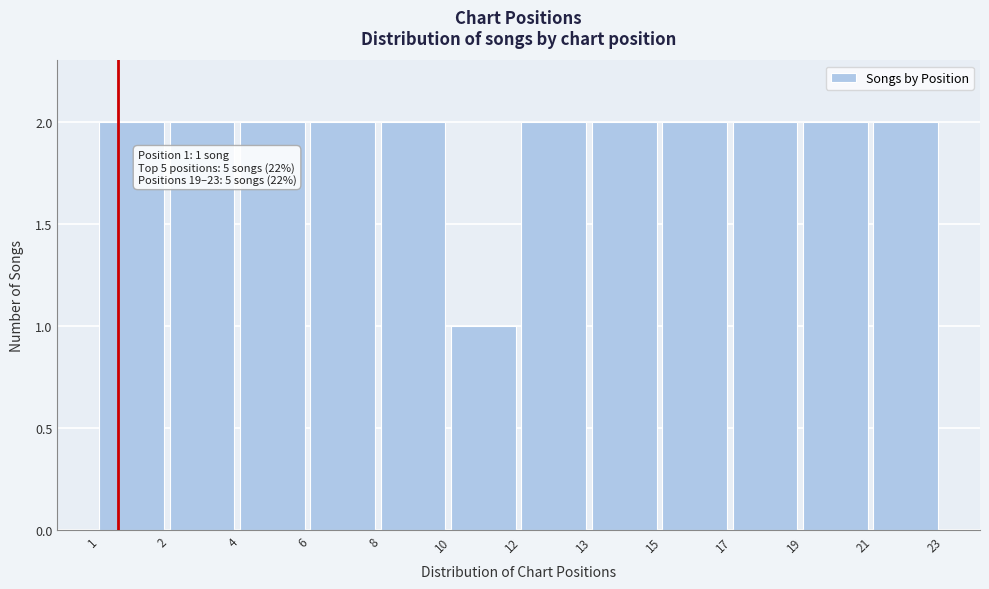

Reading left to right, what are all the values shown in this chart?

2	2	2	2	2	1	2	2	2	2	2	2